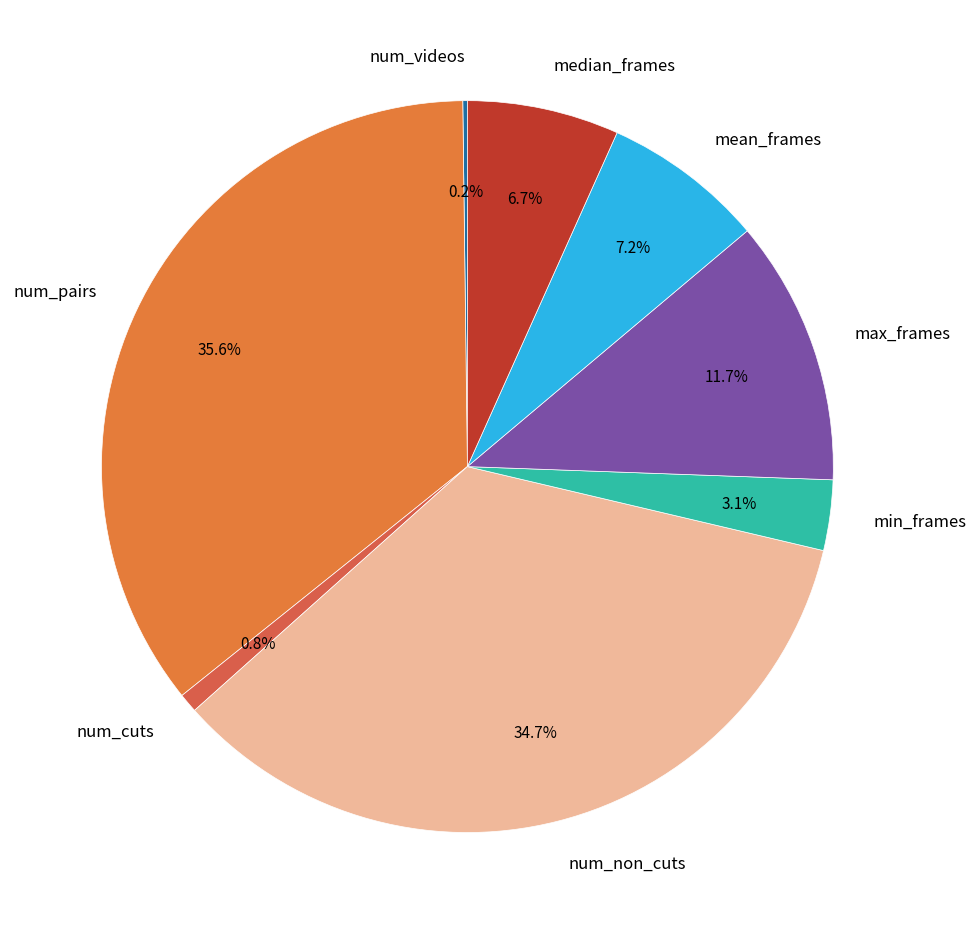

Approximately how many times larger is the value at num_pairs compared to num_non_cuts?

1.0